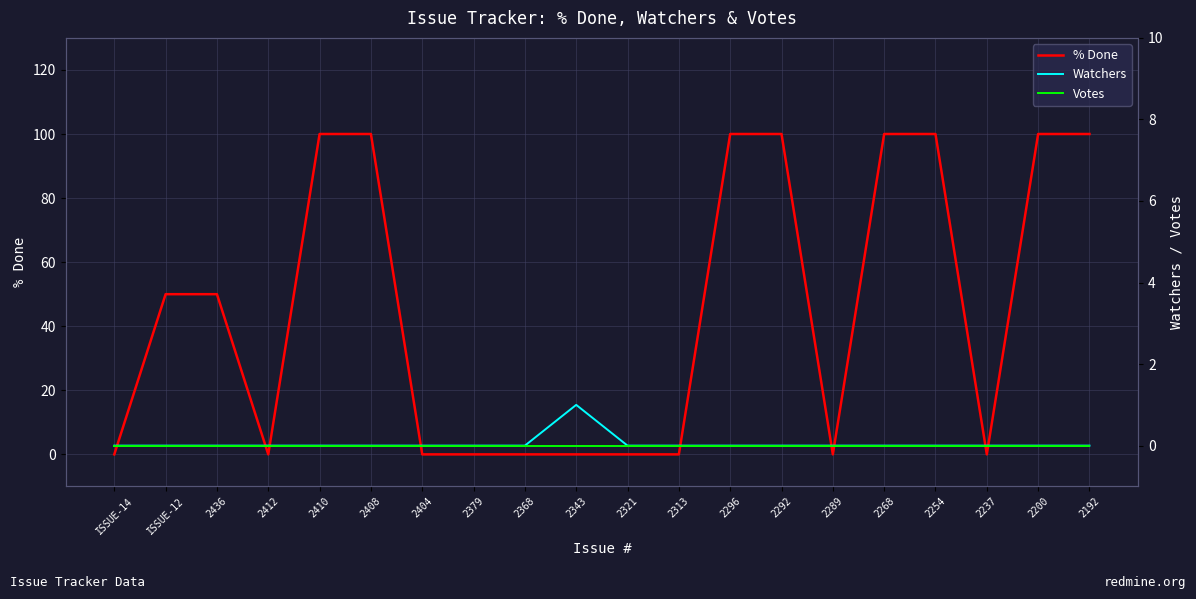

True or false: Watchers has more than 2 points higher than both neighbors.

False